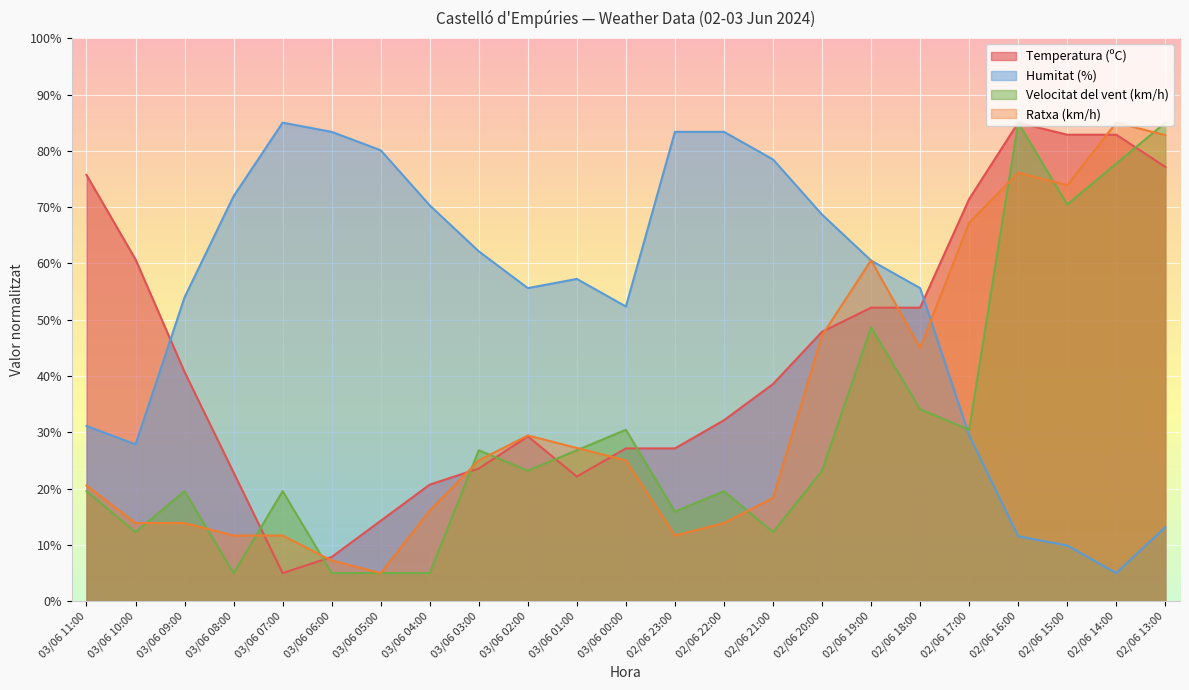

Between 03/06 11:00 and 02/06 19:00, which is larger?

03/06 11:00